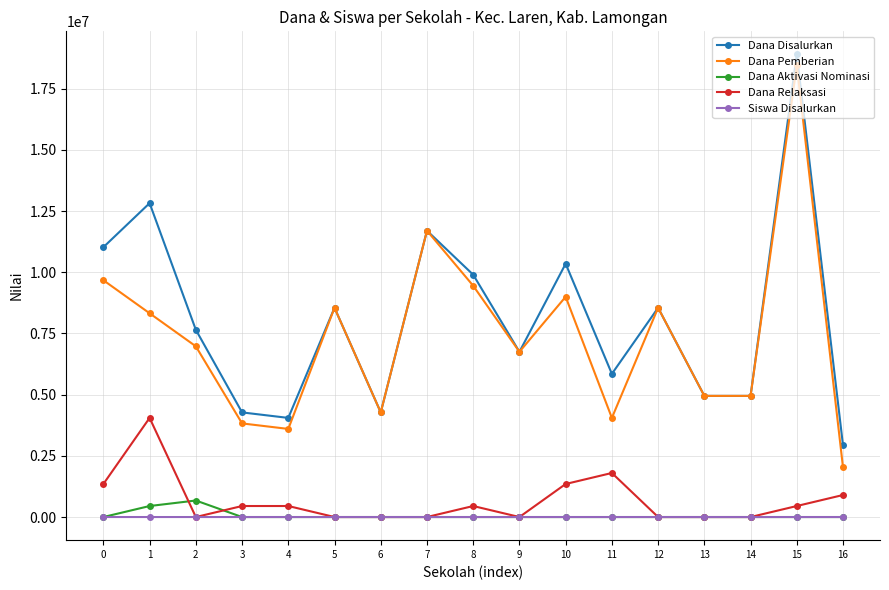

Where do Siswa Disalurkan and Dana Aktivasi Nominasi first cross each other?

0 and 1